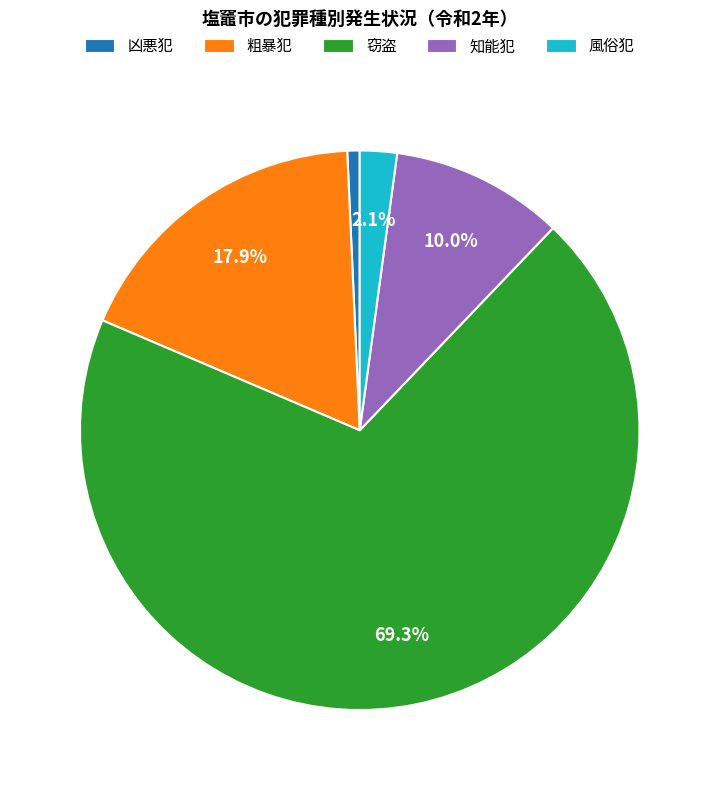

Is there any slice that represents more than half of the pie?

Yes